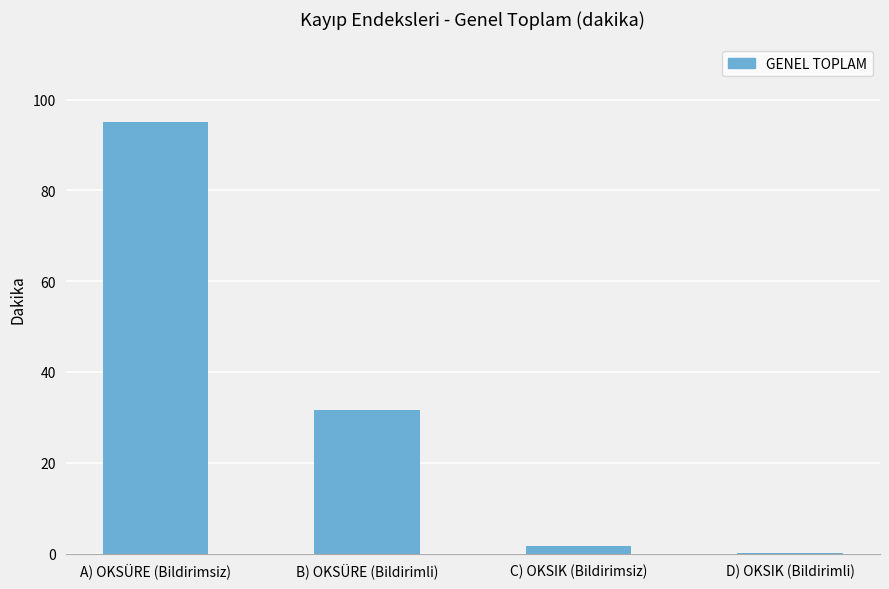

What is the sum of the values at C) OKSIK (Bildirimsiz) and A) OKSÜRE (Bildirimsiz)?

96.6